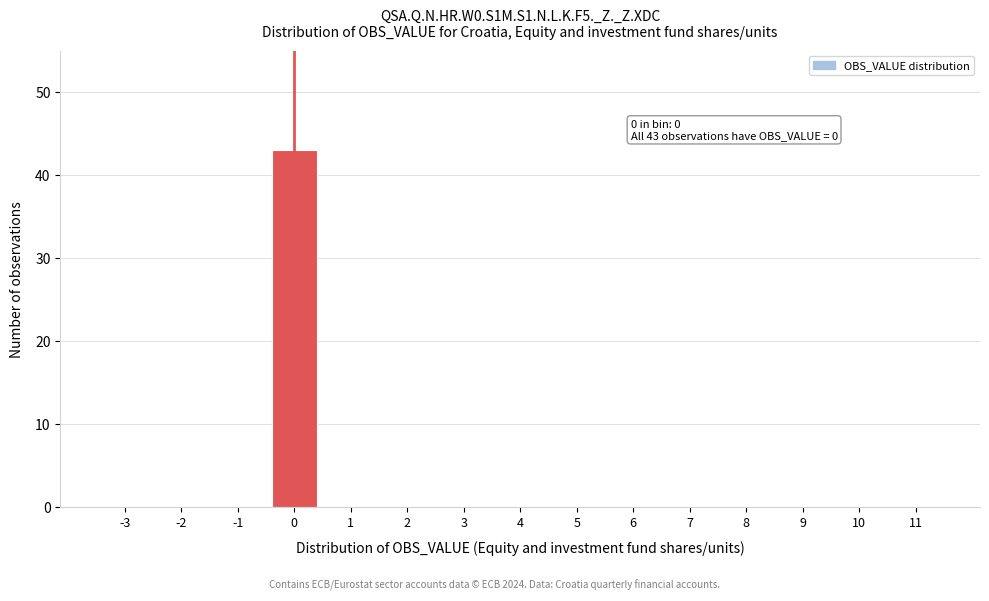

Reading left to right, extract all data points from this chart.

-3=0	-2=0	-1=0	0=43	1=0	2=0	3=0	4=0	5=0	6=0	7=0	8=0	9=0	10=0	11=0